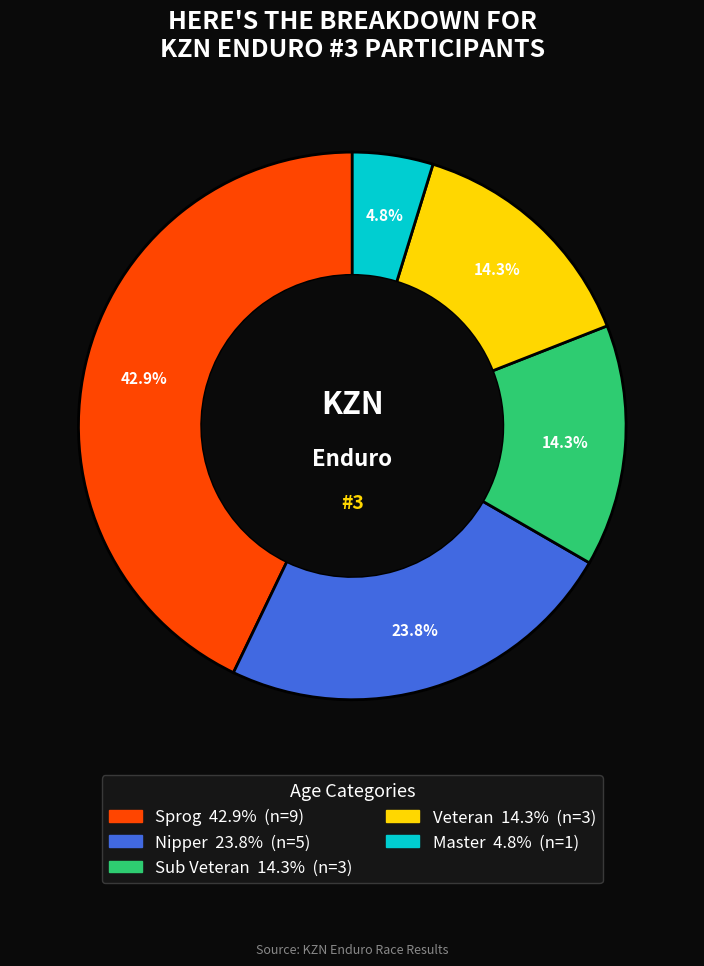

Is there any slice that represents more than half of the pie?

No